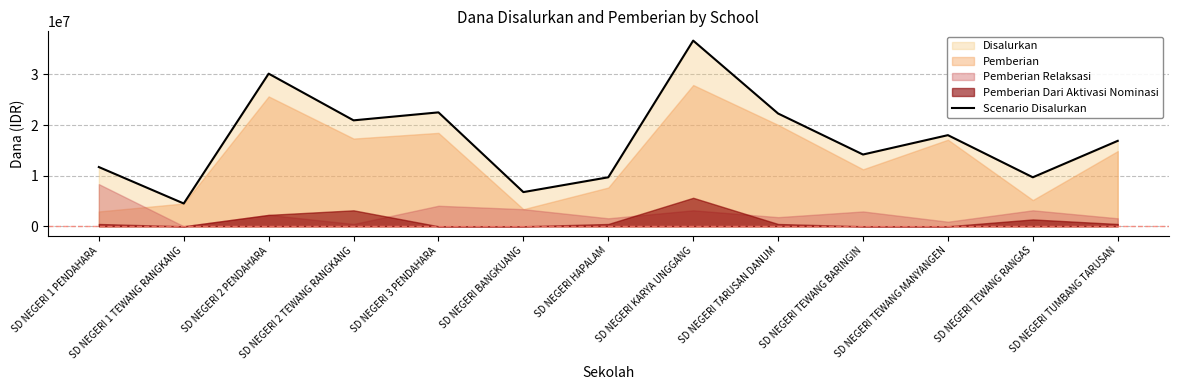

What position from the left is SD NEGERI HAPALAM?

7